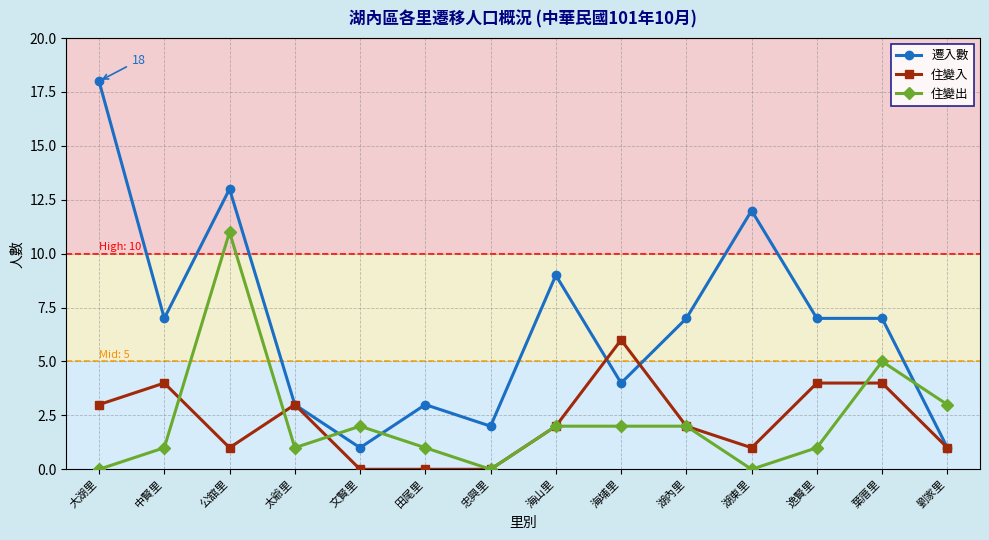

Which series has the largest total across all categories?

遷入數